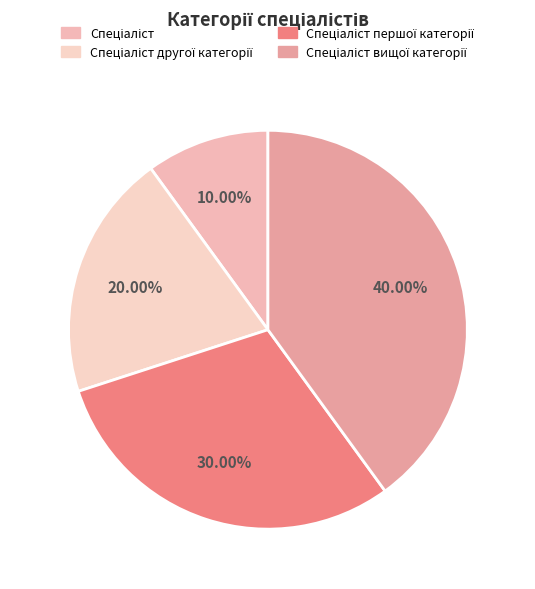

Count the number of slices in the pie.

4